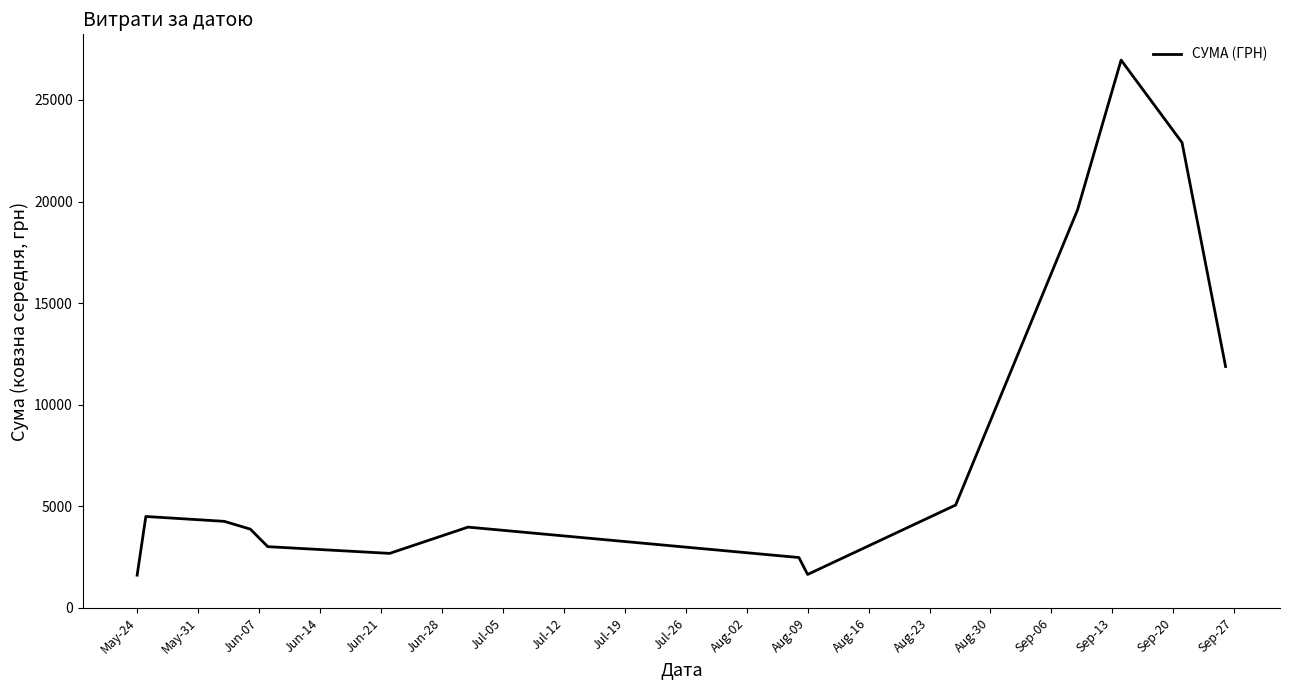

What is the greatest value displayed?

26961.4